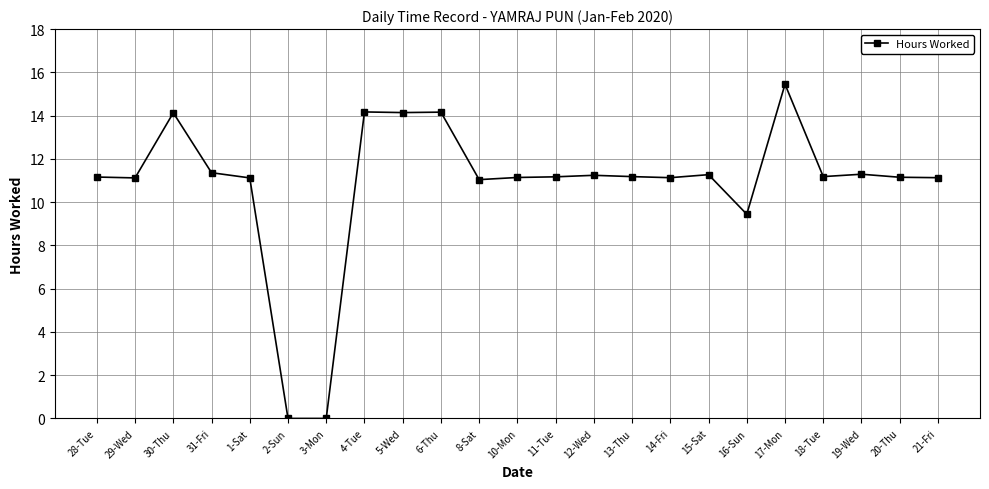

At which category does the chart reach its peak across all series?

17-Mon